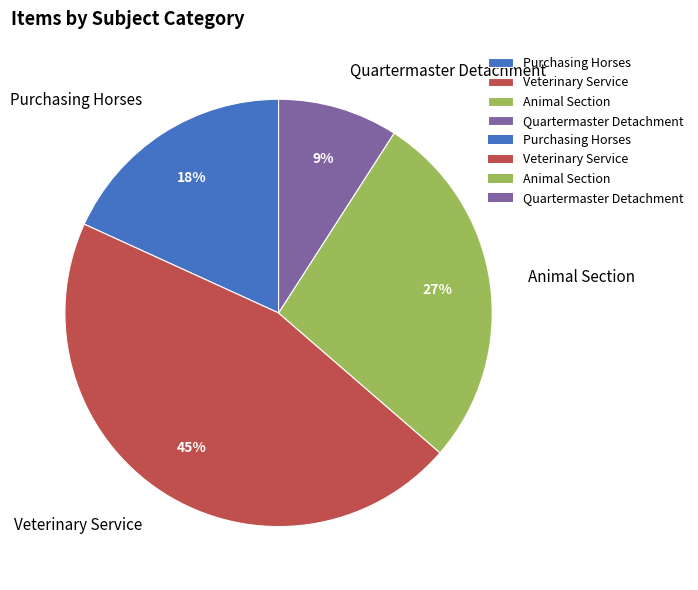

What is the ratio of the value at Animal Section to the value at Purchasing Horses?

1.5